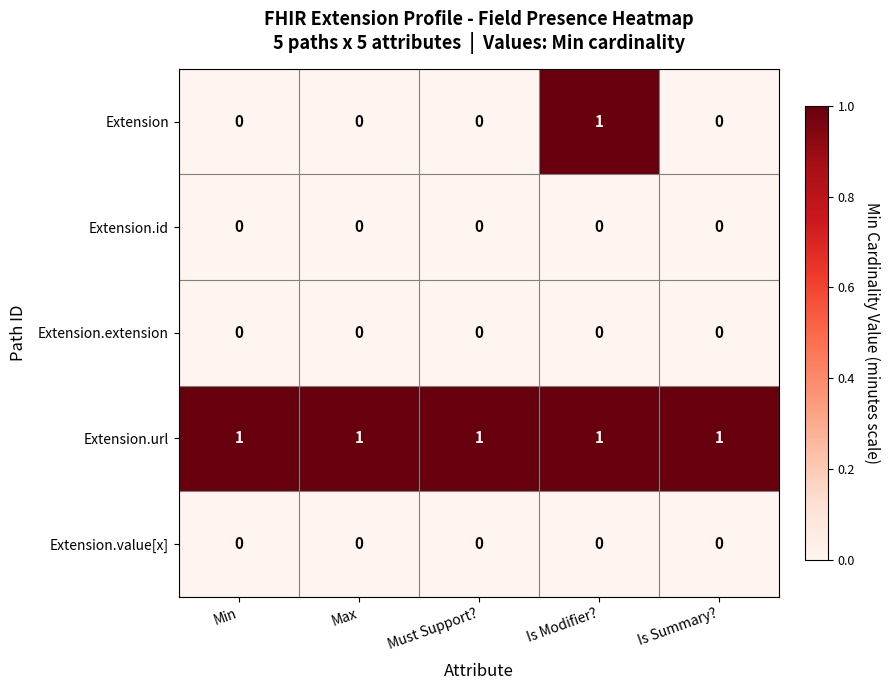

Is it true that Extension equals 0 at Is Summary??

True